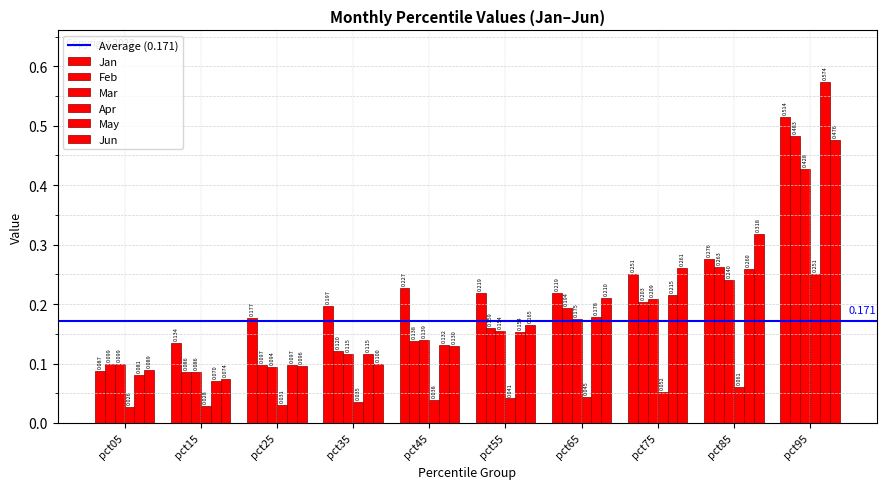

How many bars are there in each group?

6